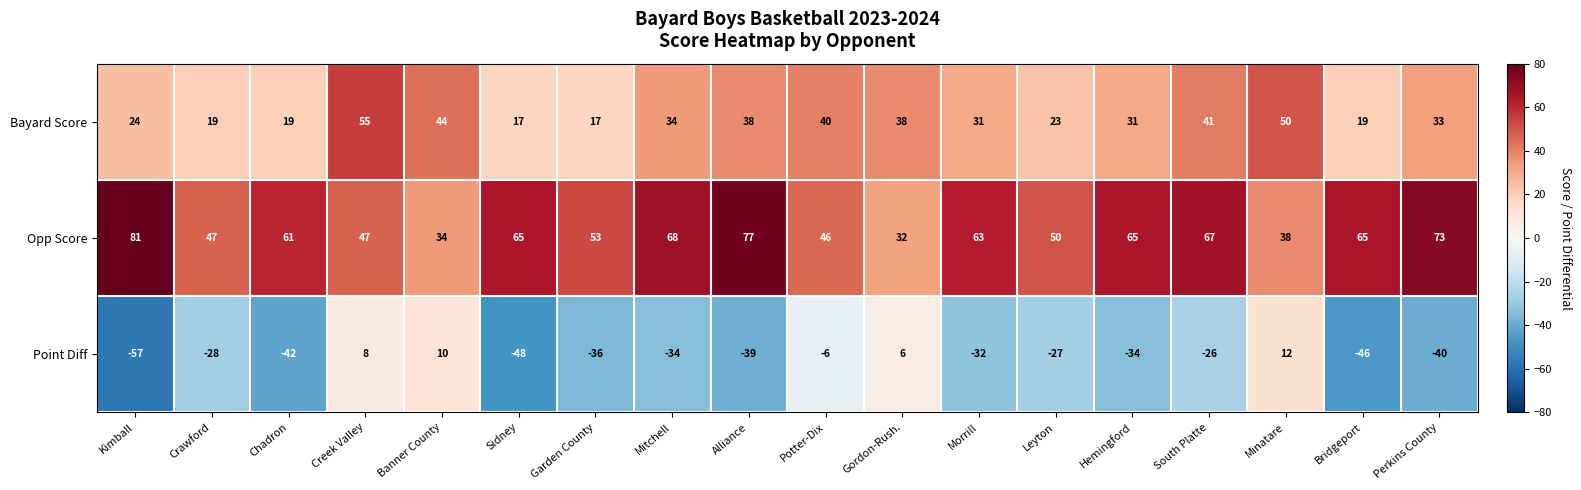

At which category is the sum across all series the highest?

Creek Valley